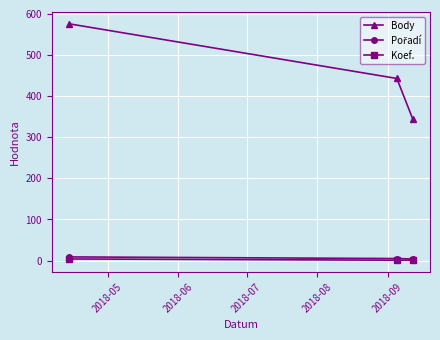

Which series has the widest spread of values?

Body